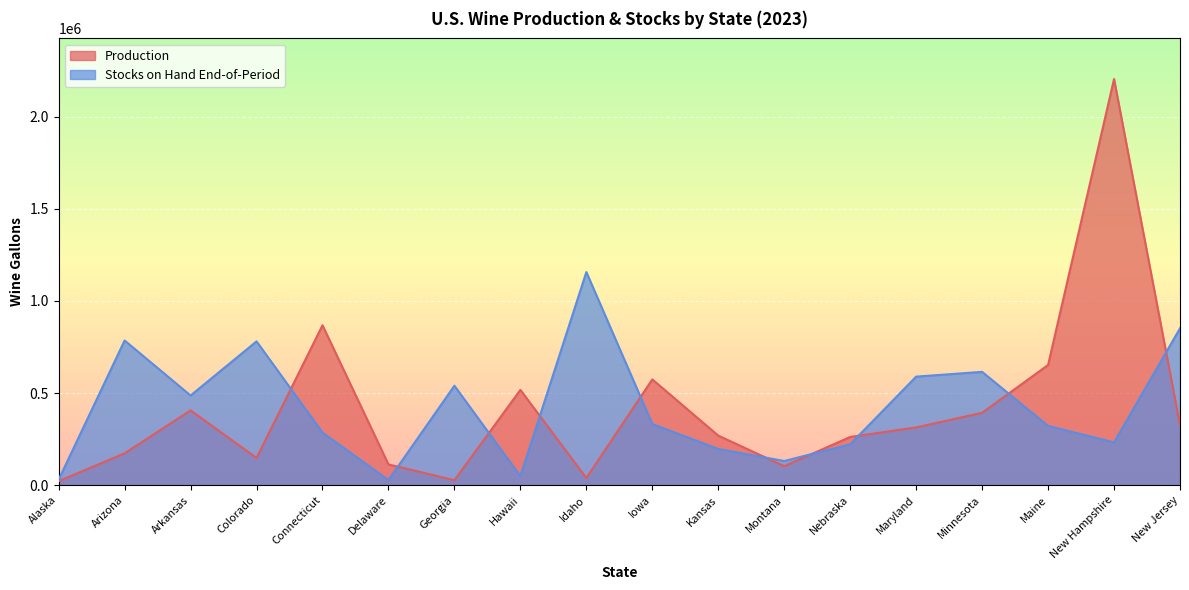

What position from the right is New Jersey?

1